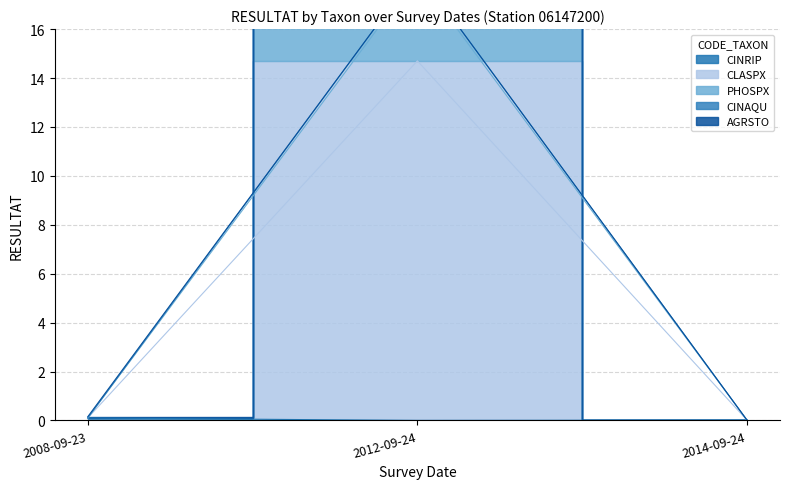

Read the PHOSPX value at 2012-09-24.

18.2